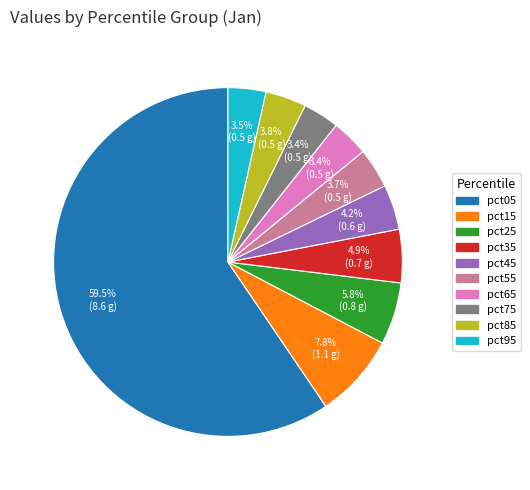

Is it true that pct55 is 13% of the pie?

False